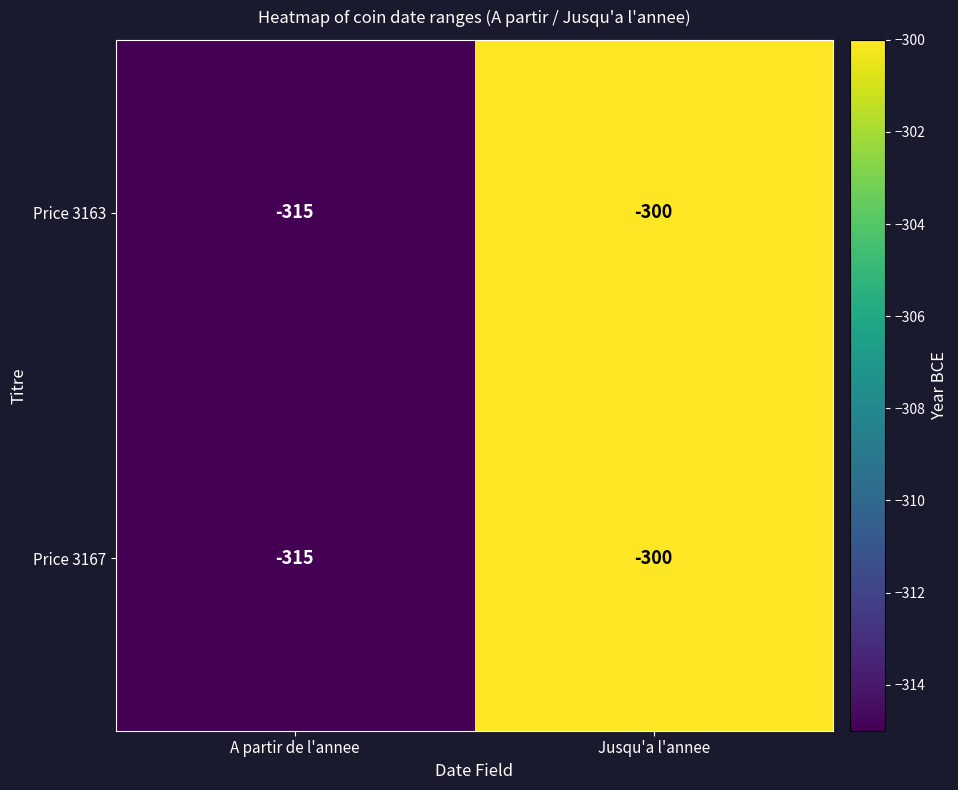

List the labels in order of Price 3163 value, largest first.

Jusqu'a l'annee, A partir de l'annee